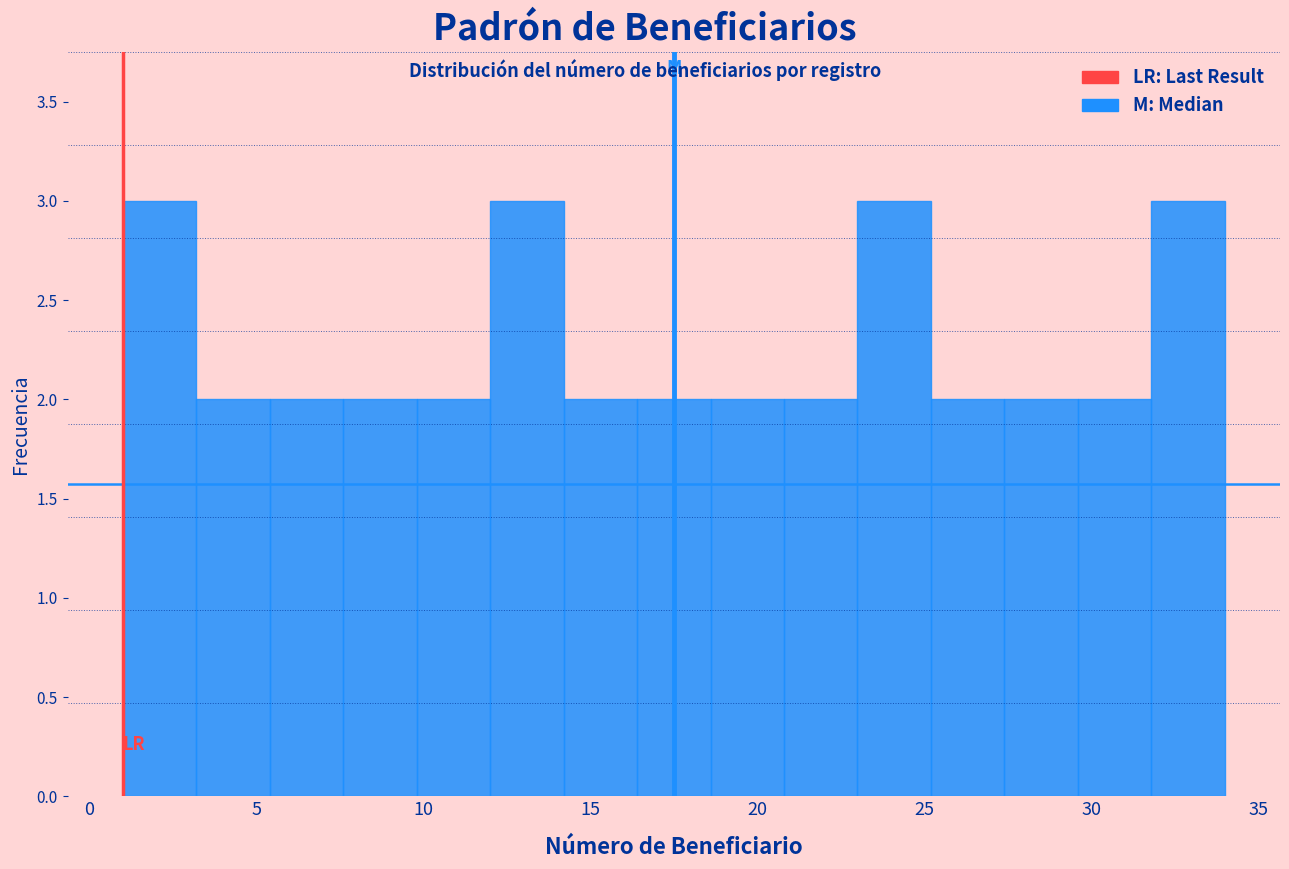

Reading left to right, transcribe this chart: for each bar, give the range it covers on the x-axis and its height. Neither the bar edges nor the heights are printed on the chart, so give them approximately, as read against the axes.

1.0 to 3.2: 3
3.2 to 5.4: 2
5.4 to 7.6: 2
7.6 to 9.8: 2
9.8 to 12.0: 2
12.0 to 14.2: 3
14.2 to 16.4: 2
16.4 to 18.6: 2
18.6 to 20.8: 2
20.8 to 23.0: 2
23.0 to 25.2: 3
25.2 to 27.4: 2
27.4 to 29.6: 2
29.6 to 31.8: 2
31.8 to 34.0: 3